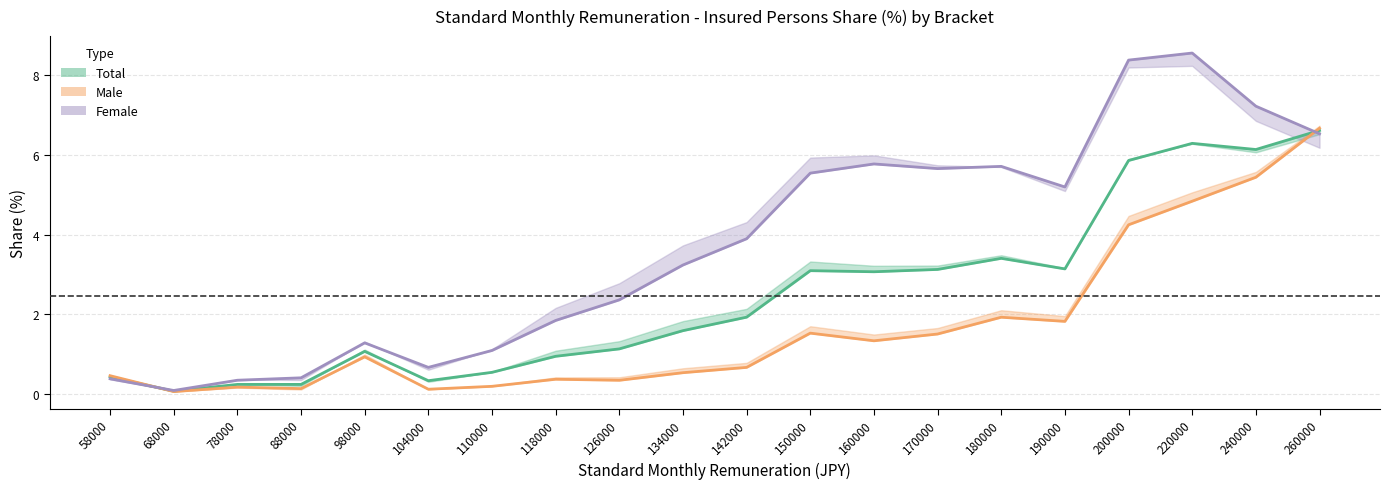

What is the minimum value shown in the chart?

0.1